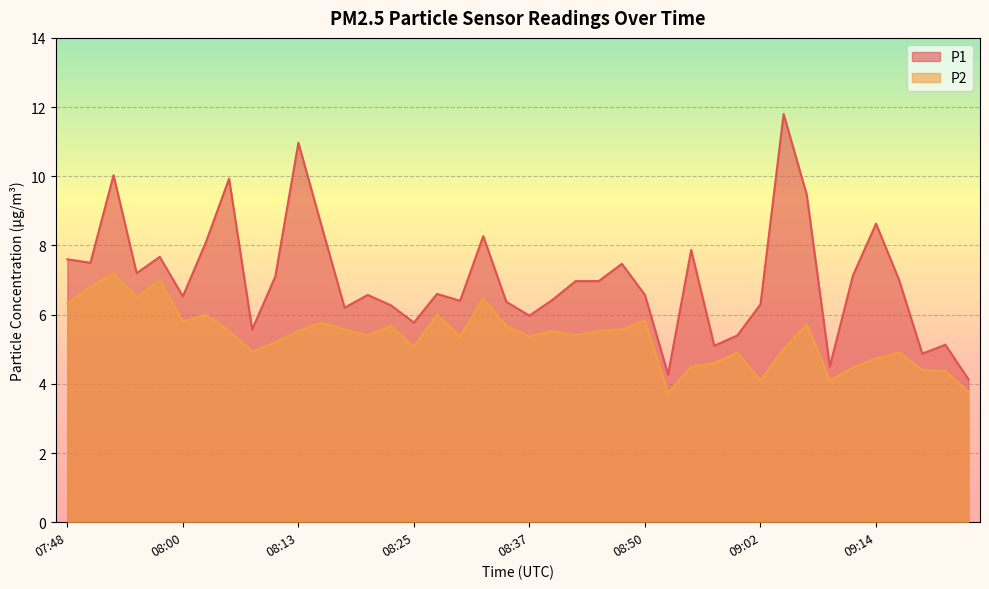

List the labels in order of P2 value, smallest first.

08:52, 09:24, 09:02, 09:09, 09:22, 09:19, 09:12, 08:54, 08:57, 09:14, 08:59, 09:17, 08:08, 09:04, 08:25, 08:10, 08:30, 08:37, 08:20, 08:42, 08:05, 08:13, 08:40, 08:45, 08:17, 08:47, 08:22, 08:35, 09:07, 08:15, 08:00, 08:50, 08:03, 08:27, 07:48, 08:32, 07:55, 07:50, 07:58, 07:53